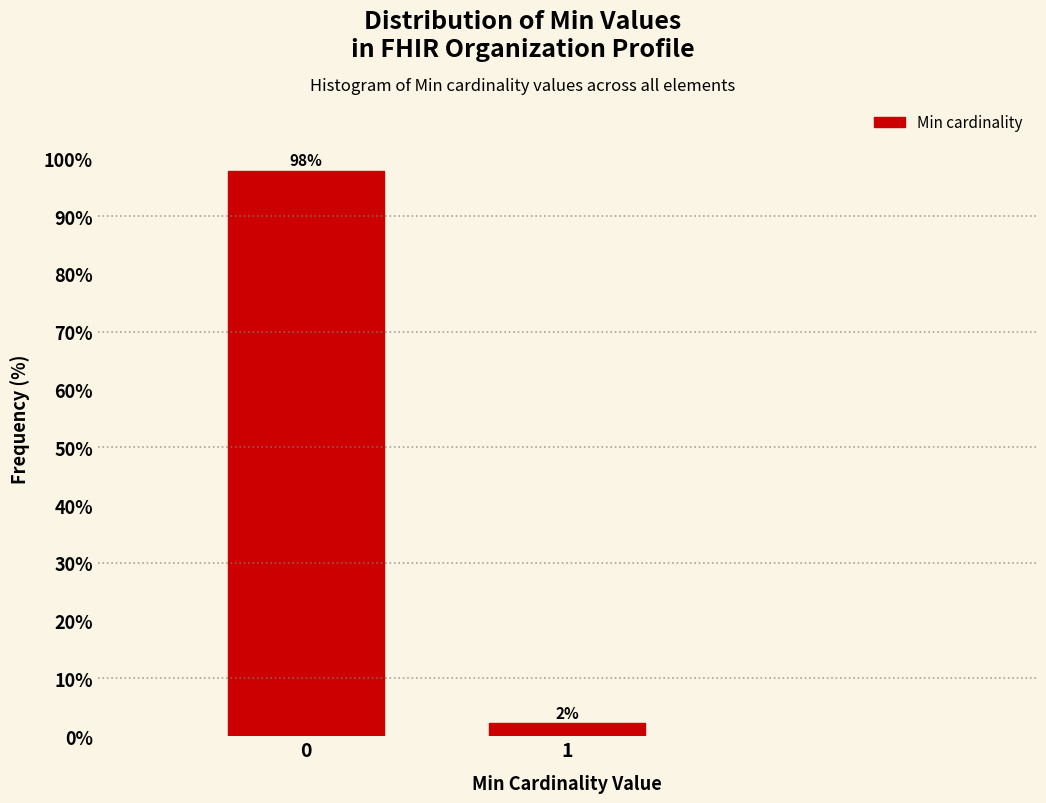

The value at 0 is 51.1. True or false?

False